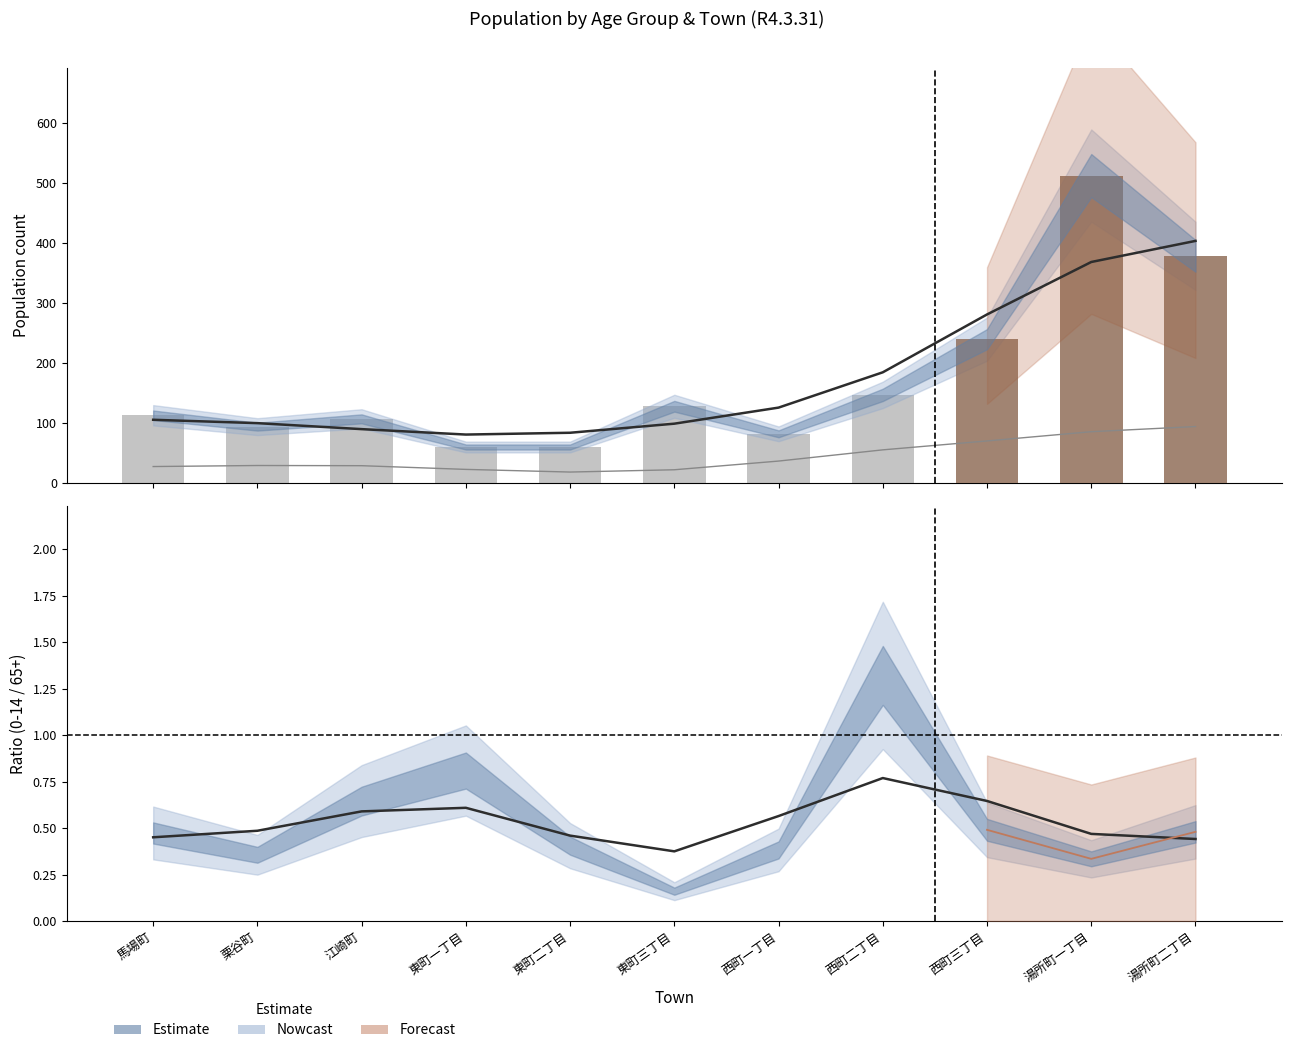

Rank the categories by 50～54 value from highest to lowest.

湯所町一丁目, 湯所町二丁目, 西町三丁目, 東町三丁目, 西町二丁目, 栗谷町, 馬場町, 江崎町, 西町一丁目, 東町一丁目, 東町二丁目